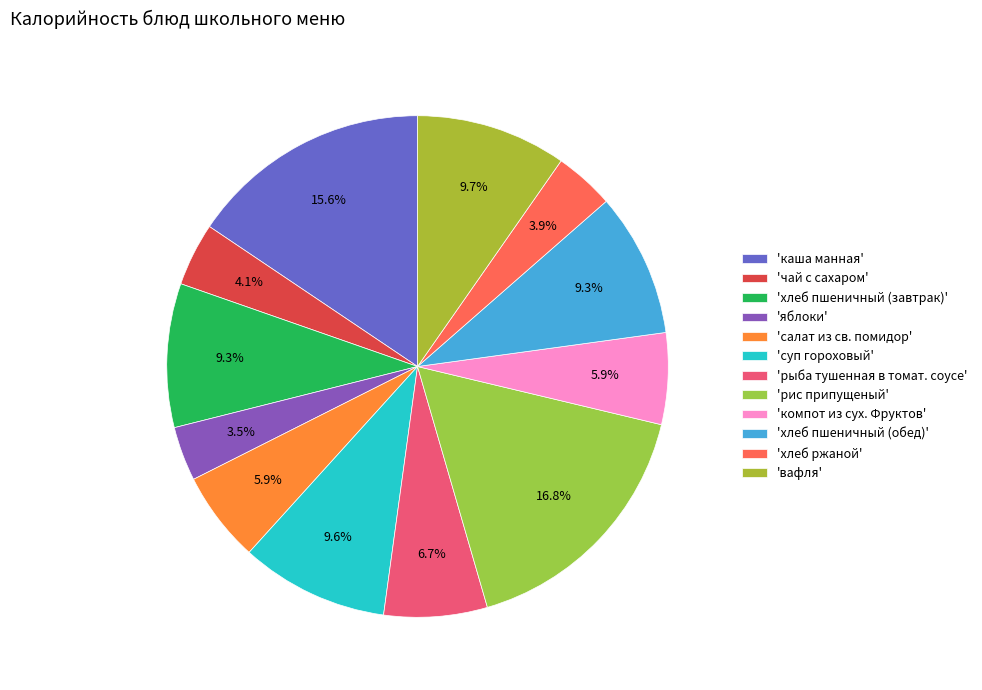

Count the number of slices in the pie.

12